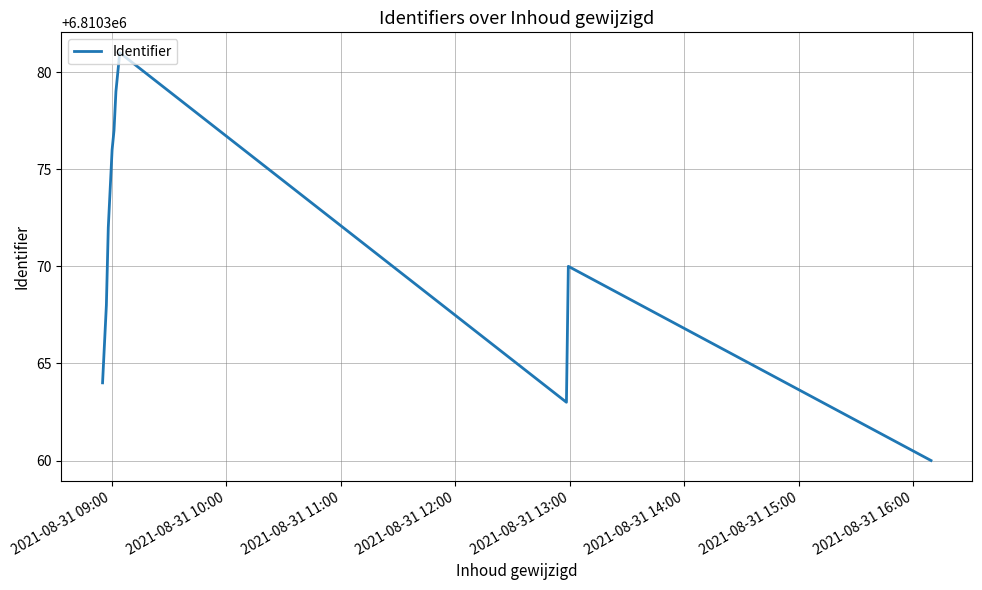

What is the maximum value shown in the chart?

6810381